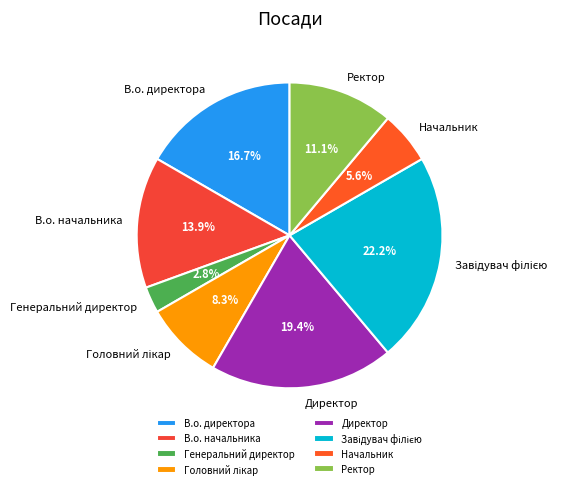

To the nearest percent, what portion does Генеральний директор represent?

3%